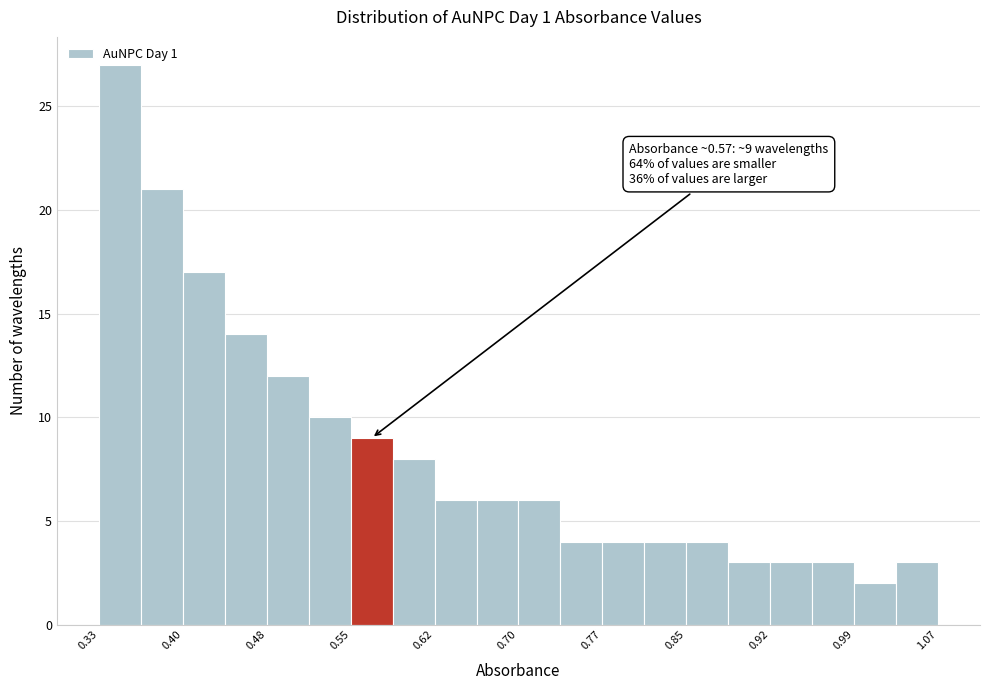

Around what value on the x-axis is the tallest bar? Give the approximate position of its centre, as read against the axis.

0.35